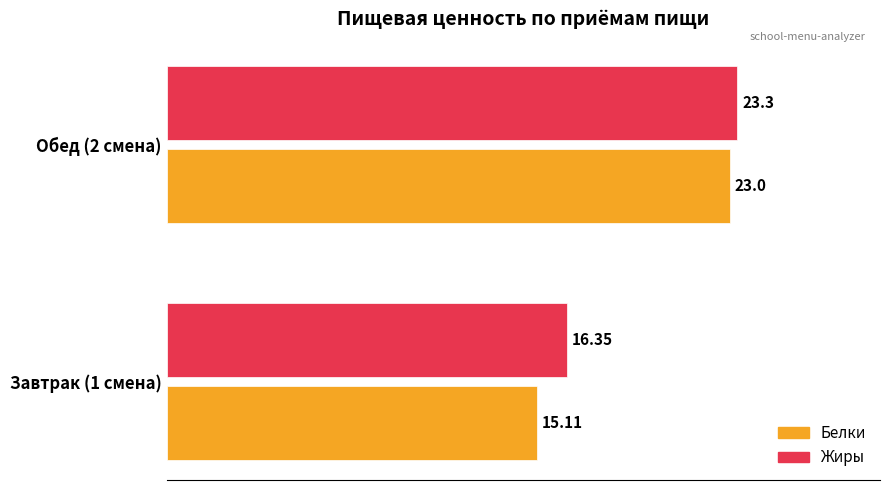

List the labels in order of Белки value, smallest first.

Завтрак (1 смена), Обед (2 смена)